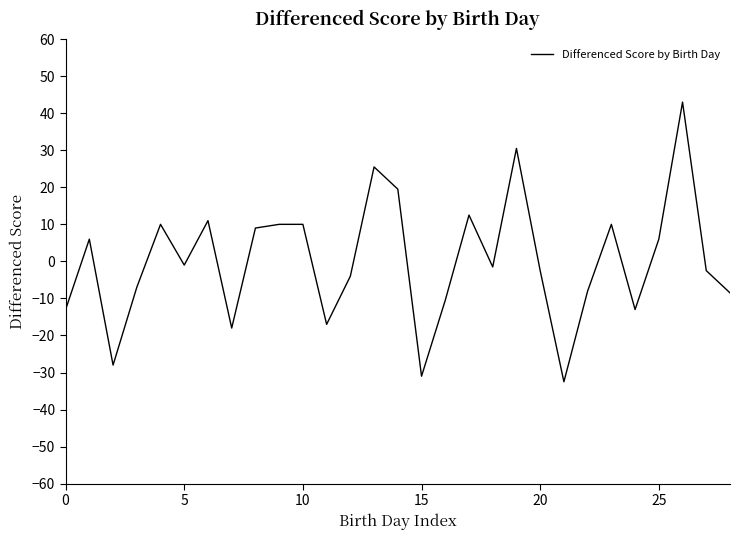

What is the maximum value shown in the chart?

43.0